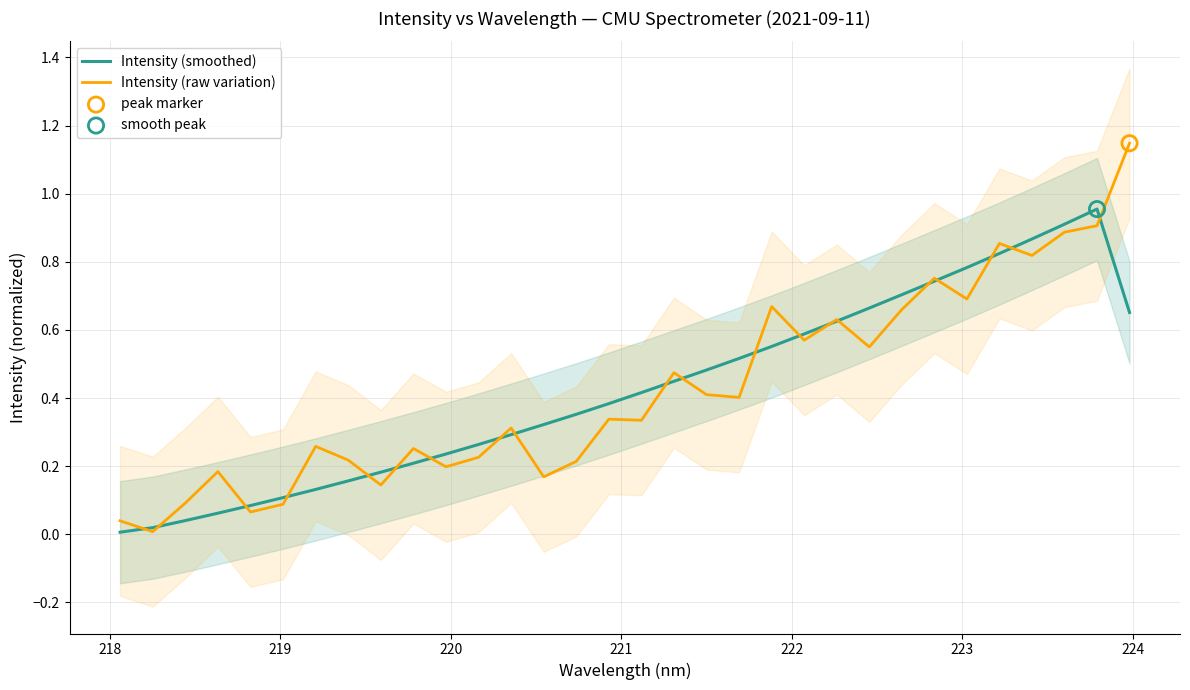

Which series has the largest total across all categories?

Intensity (smoothed)